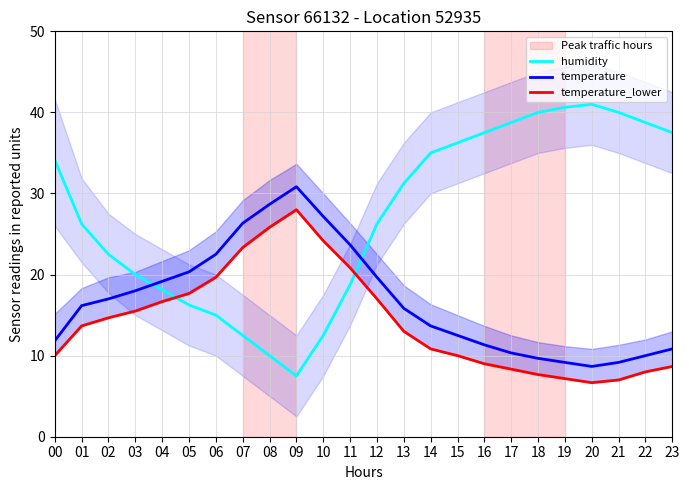

Rank the categories by humidity value from lowest to highest.

09, 08, 07, 10, 06, 05, 04, 11, 03, 02, 01, 12, 13, 00, 14, 15, 16, 23, 17, 22, 18, 21, 19, 20